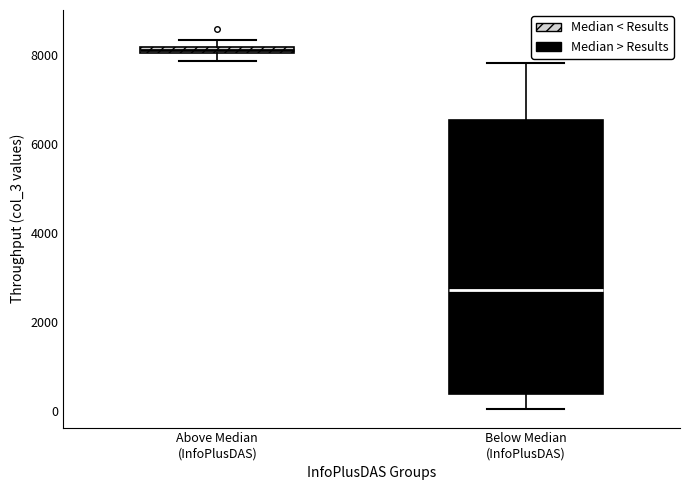

Comparing the boxes themselves (not the whiskers), which one is the tallest?

Below Median (InfoPlusDAS)